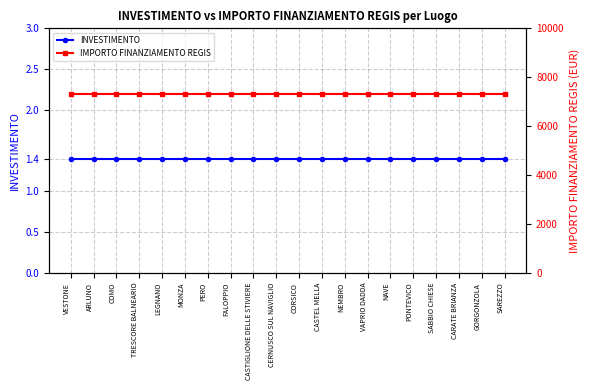

The INVESTIMENTO series shows 1.4 at SAREZZO. True or false?

True